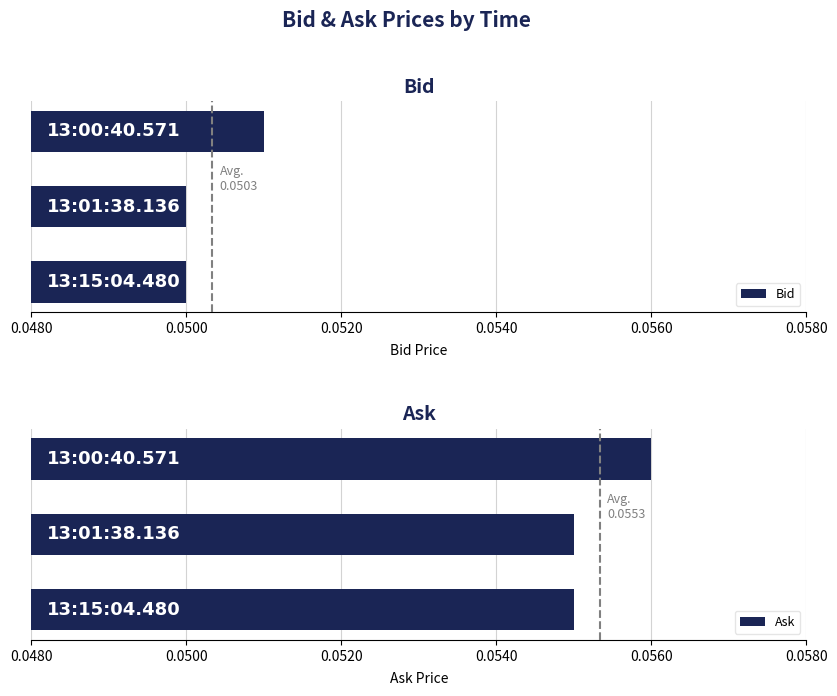

What is the value of the Bid bar at the 1st from the left?

0.1